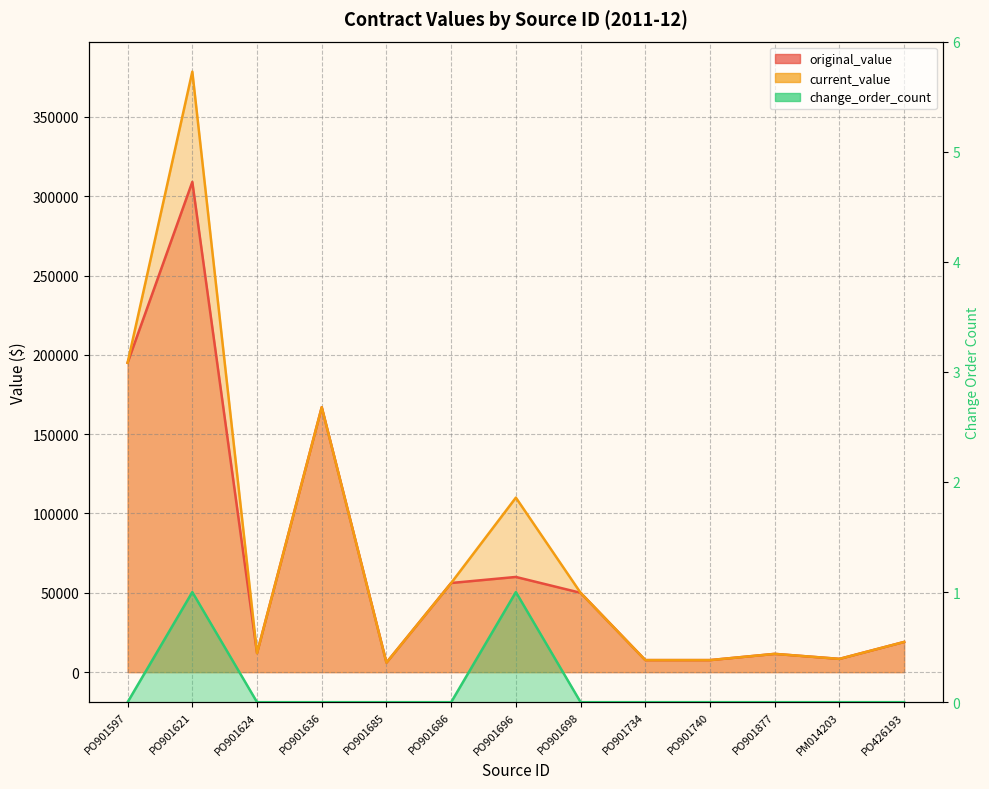

At which category is the sum across all series the highest?

PO901621